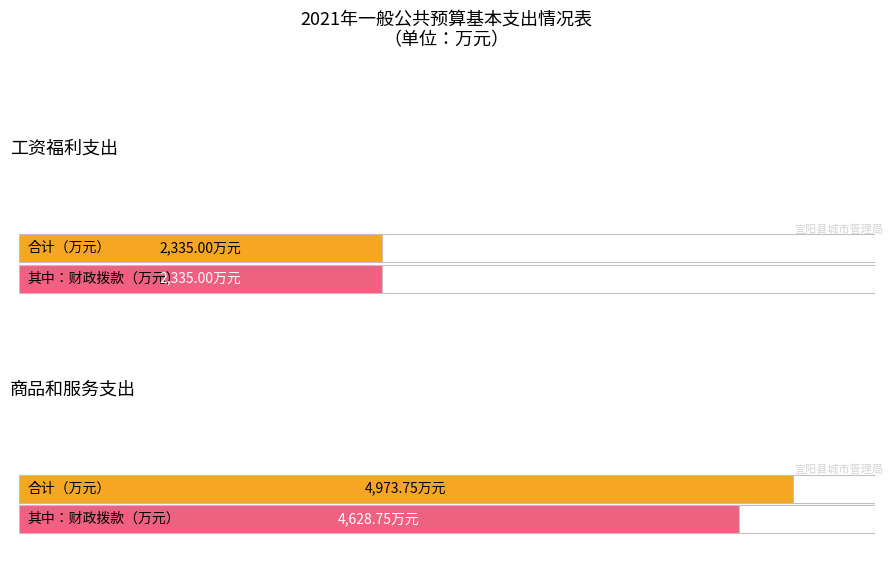

At which category does the chart reach its minimum across all series?

工资福利支出